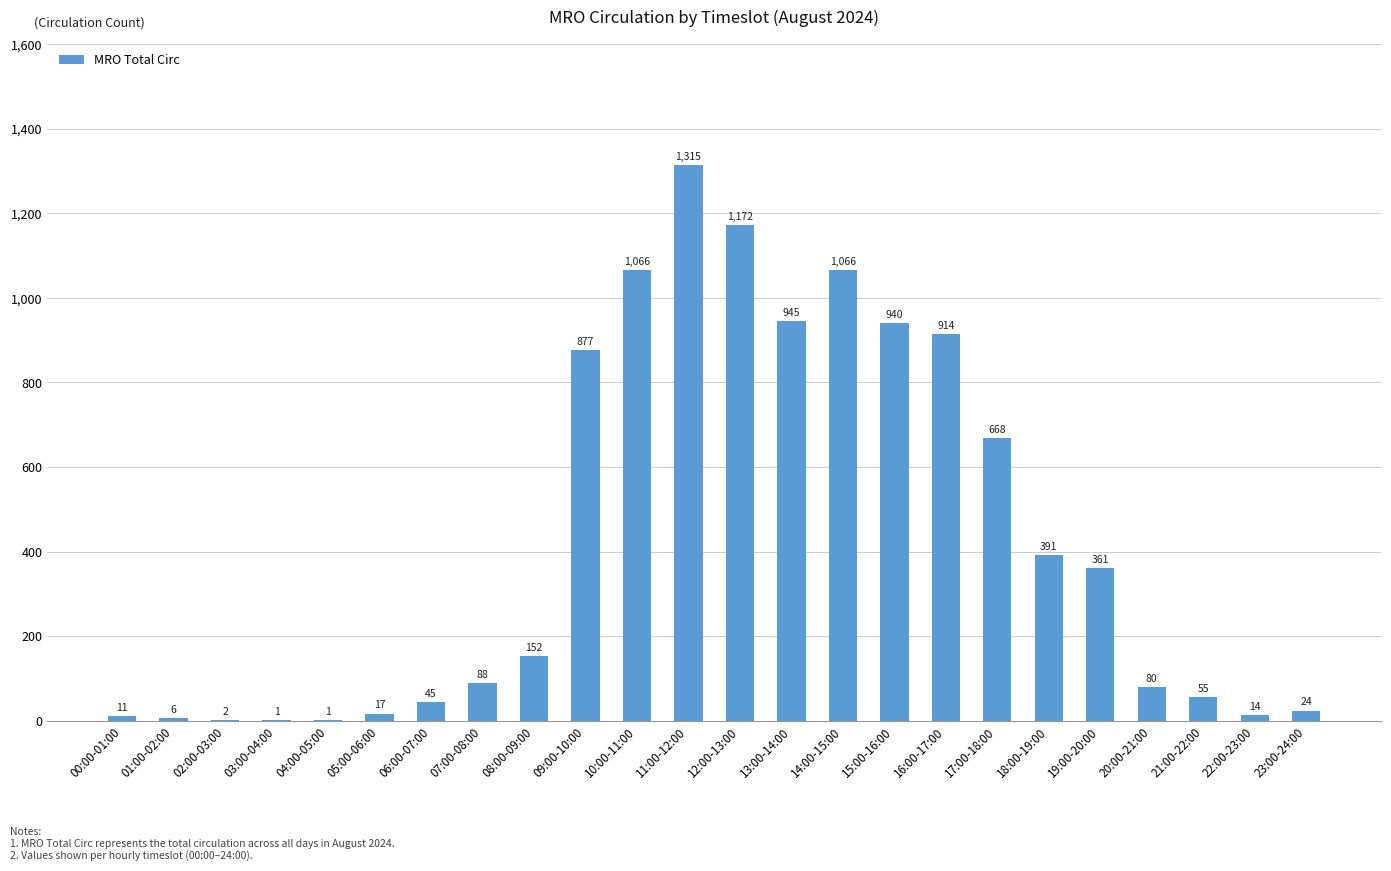

Are the bars horizontal?

No